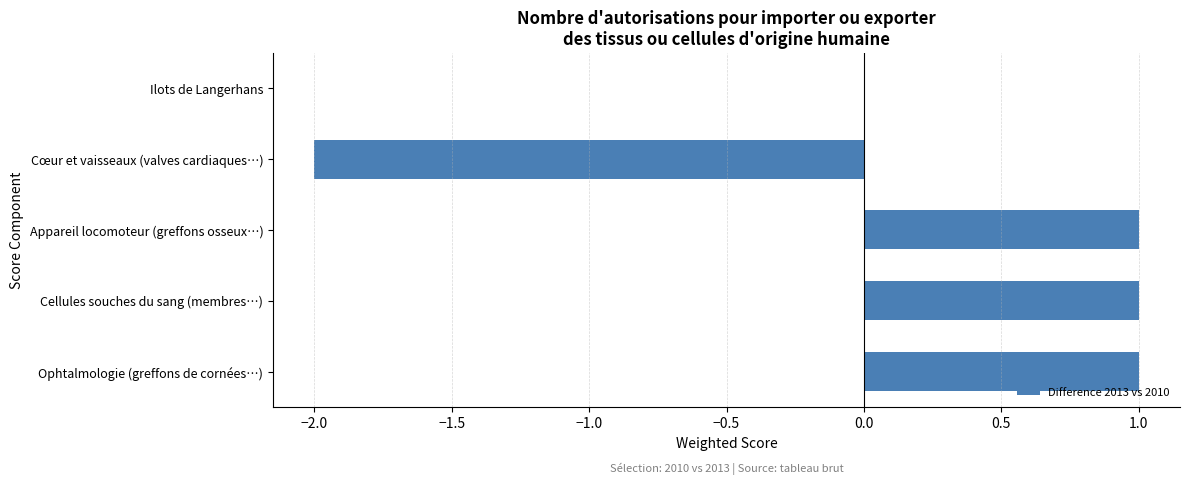

Reading bottom to top, transcribe all the data shown in this chart.

Ophtalmologie (greffons de cornées…)=1	Cellules souches du sang (membres…)=1	Appareil locomoteur (greffons osseux…)=1	Cœur et vaisseaux (valves cardiaques…)=-2	Ilots de Langerhans=0